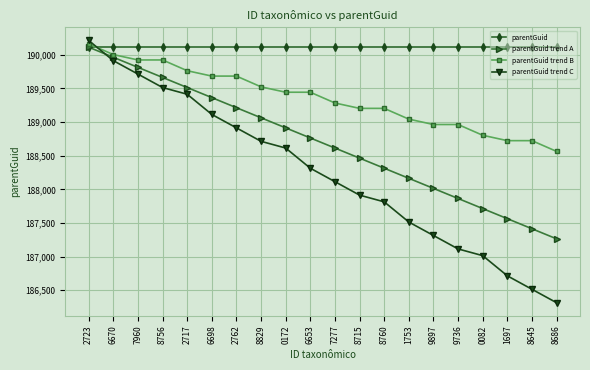

How many data points does each series have?

20